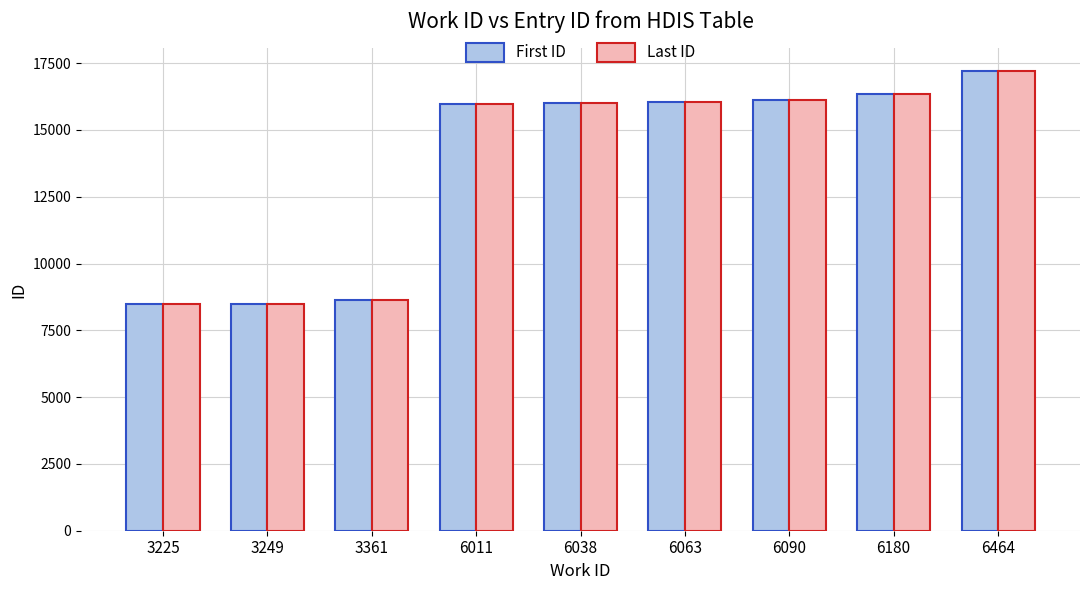

How many data points does each series have?

9